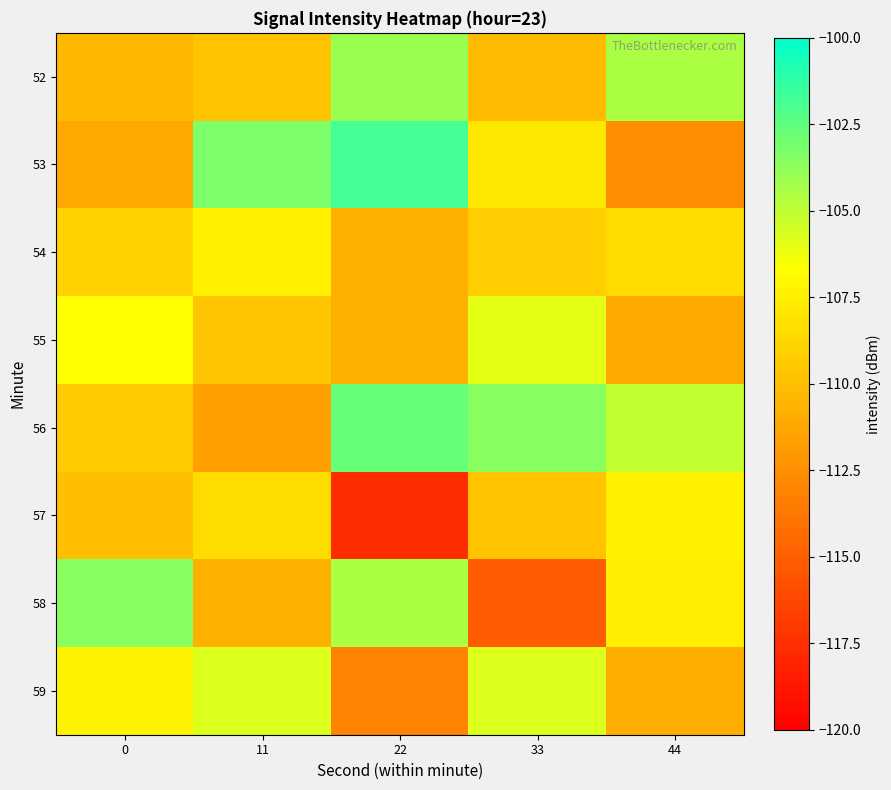

Count the number of data series in this chart.

8